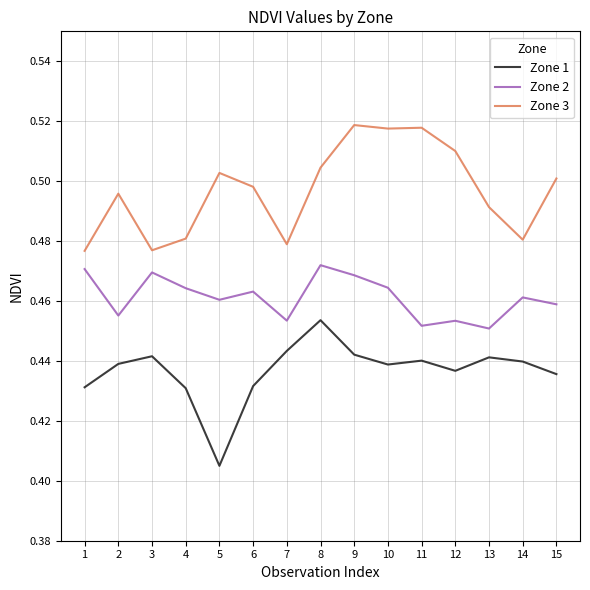

Does the chart have visible grid lines?

Yes